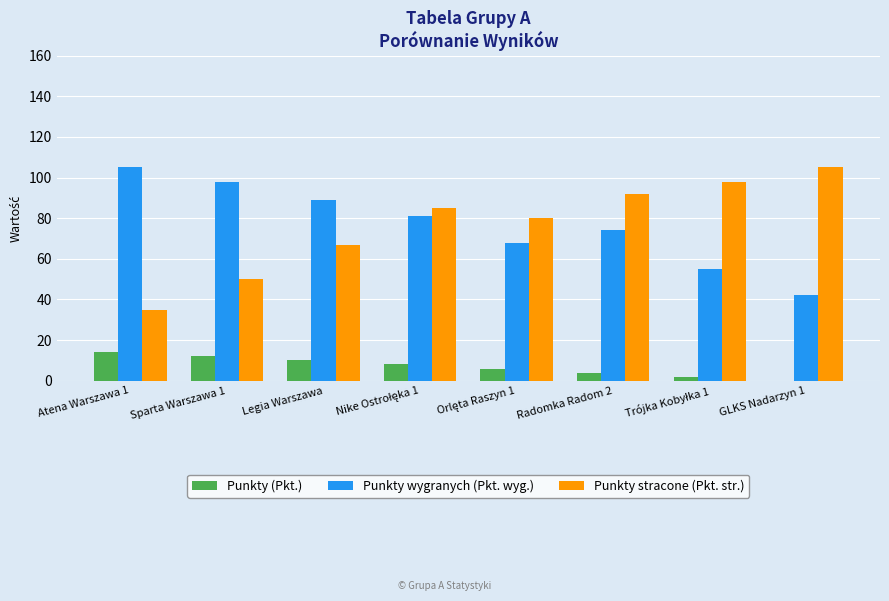

The value of Punkty (Pkt.) at Atena Warszawa 1 is 14. True or false?

True